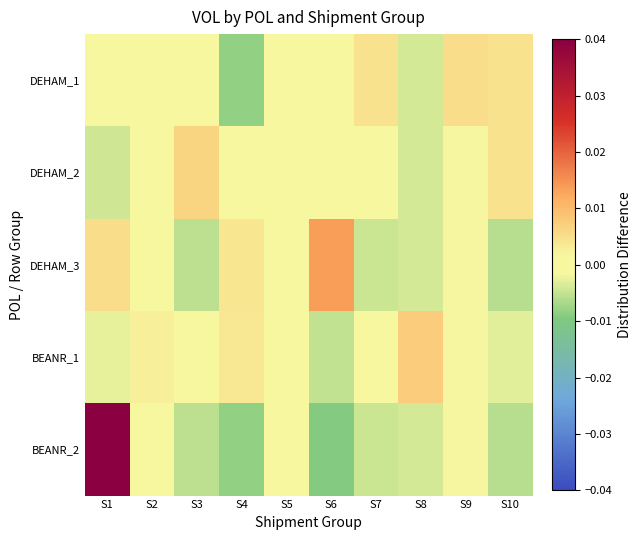

At how many categories does at least one series exceed 0?

10